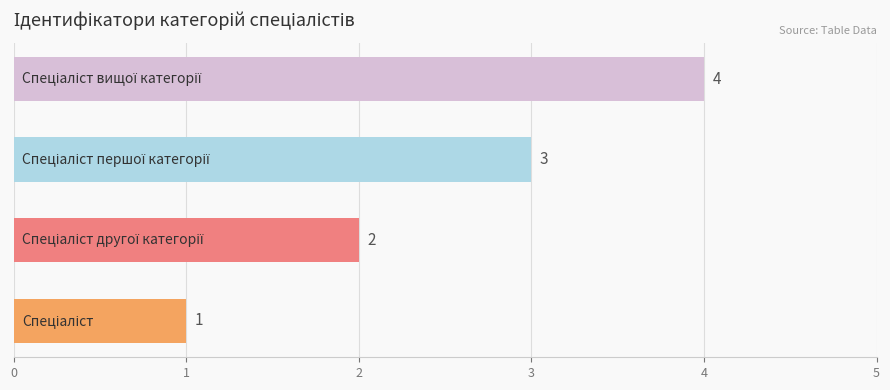

How many values are between 2 and 4?

3